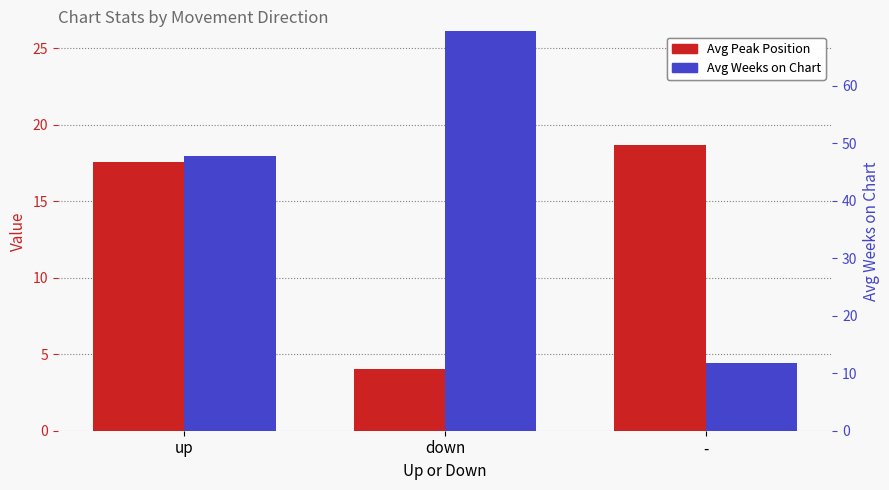

Between up and down, which series saw the biggest shift?

Avg Weeks on Chart